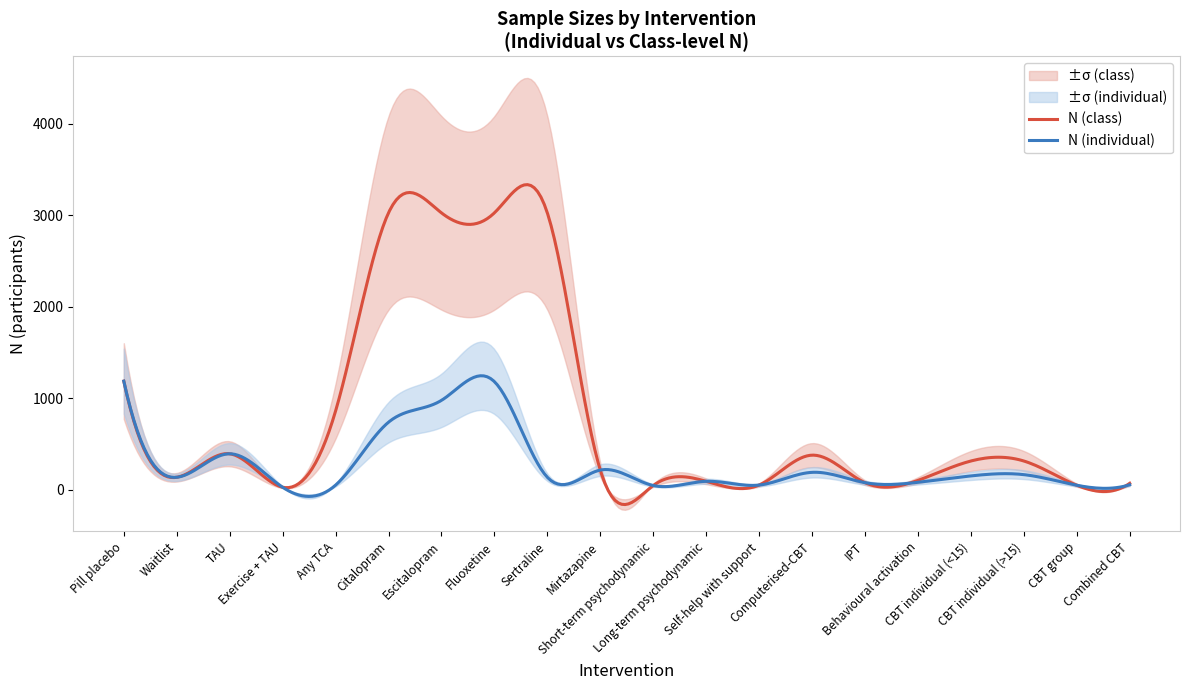

Which series has the largest total across all categories?

N (class)